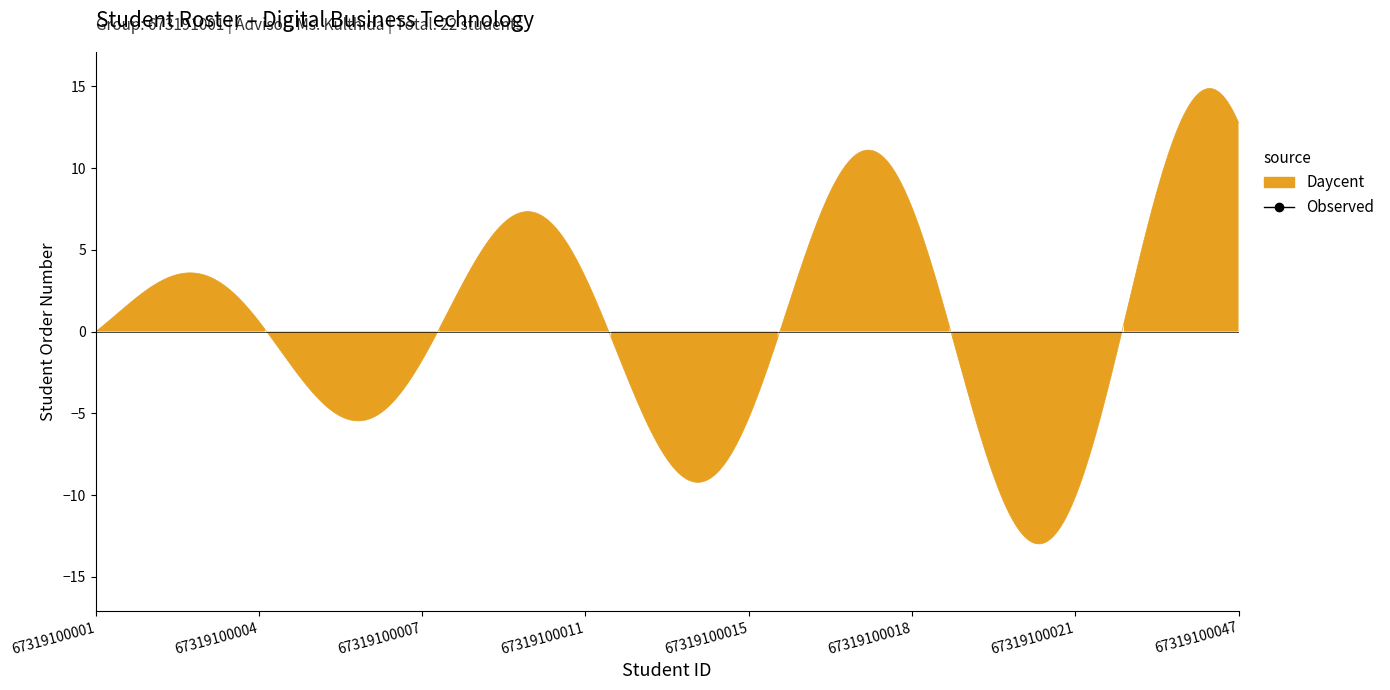

What is the approximate value at 67319100002?

2